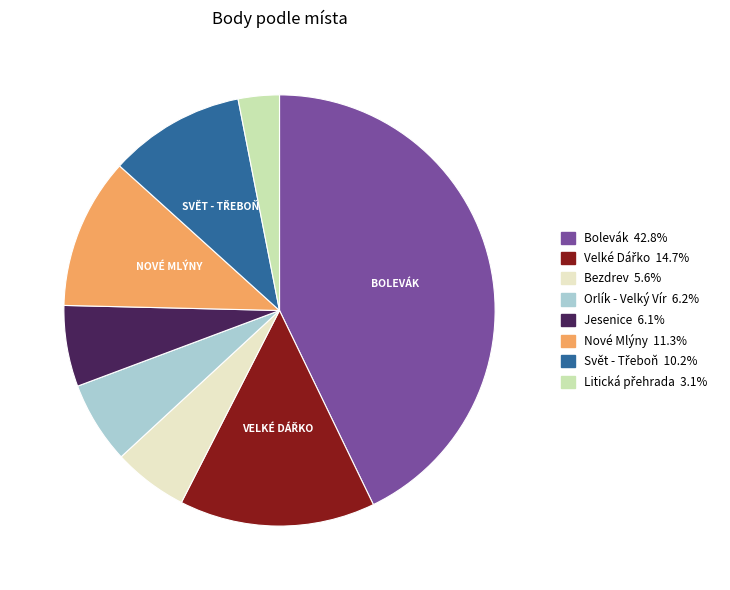

Is there any slice that represents more than half of the pie?

No